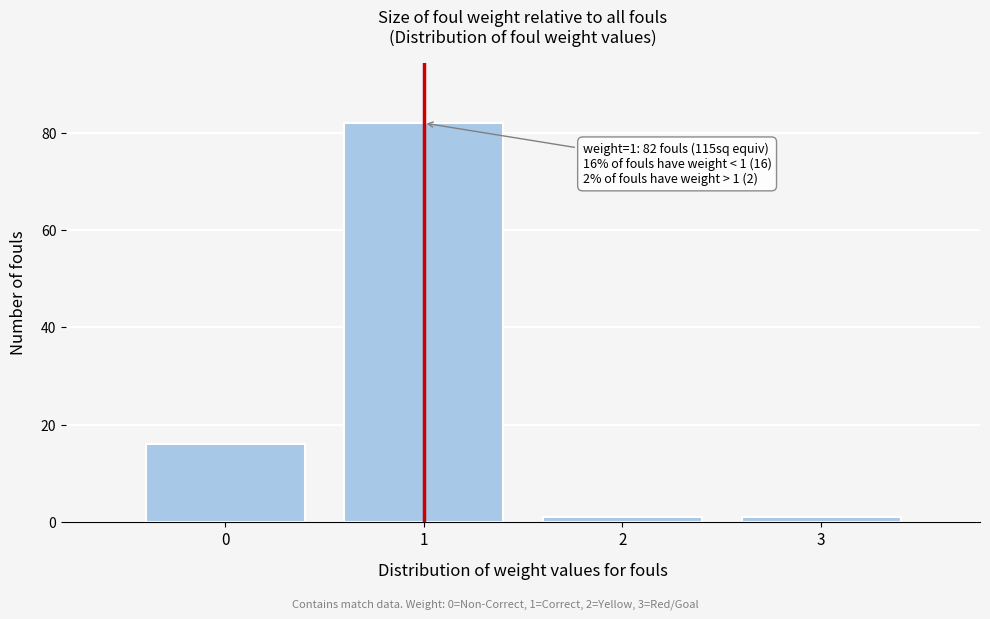

Over which range of the x-axis is the bar tallest?

0.5 to 1.5